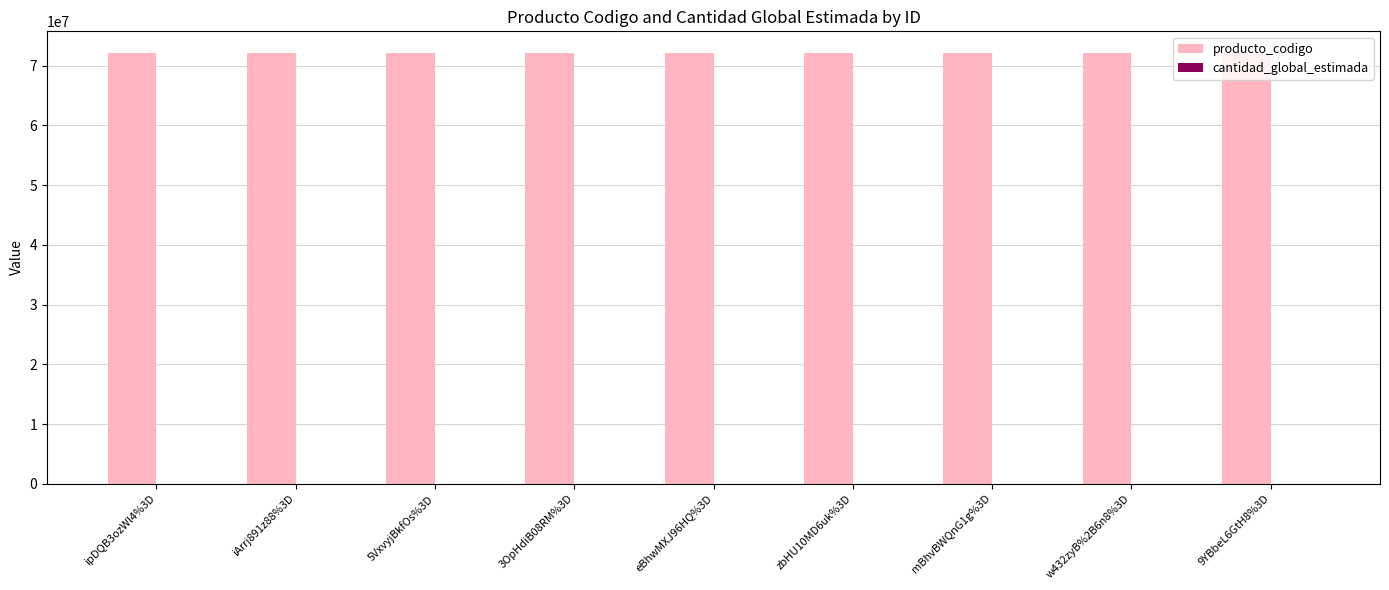

What is the greatest value displayed?

72131701